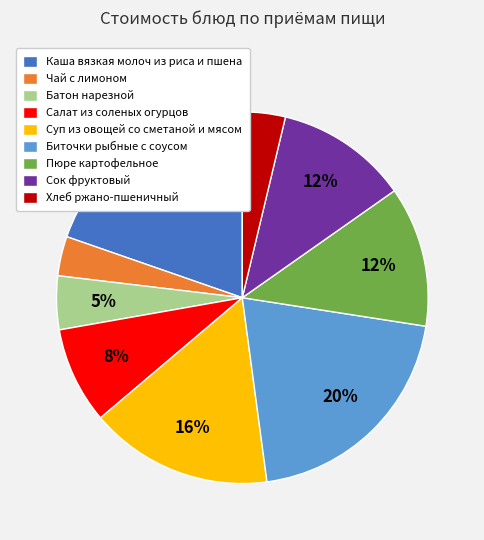

Do Салат из соленых огурцов and Хлеб ржано-пшеничный together represent more than half of the pie?

No